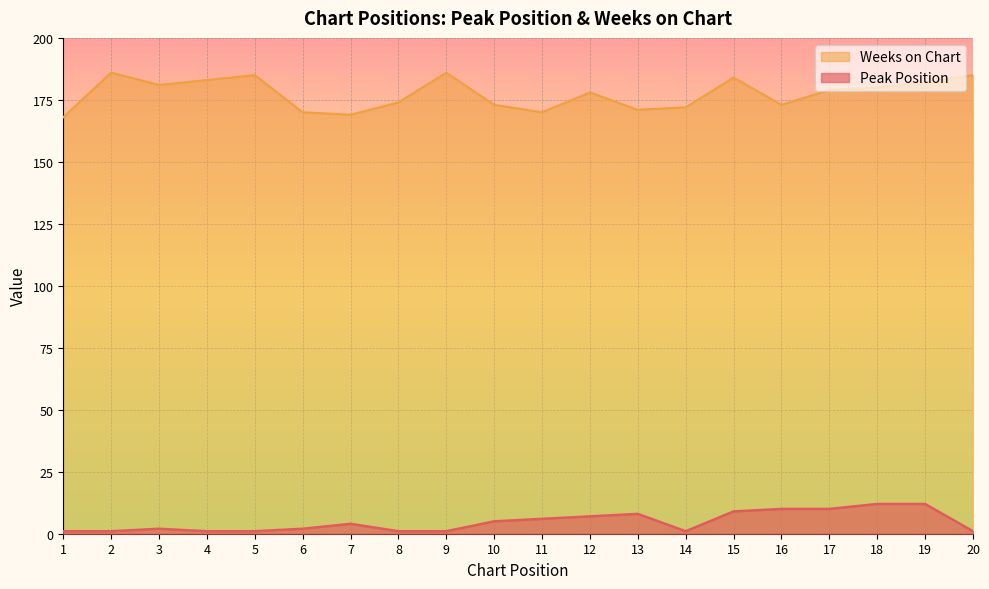

Reading left to right, what are all the values shown in this chart?

Peak Position: 1	1	2	1	1	2	4	1	1	5	6	7	8	1	9	10	10	12	12	1
Weeks on Chart: 168	186	181	183	185	170	169	174	186	173	170	178	171	172	184	173	179	180	182	185